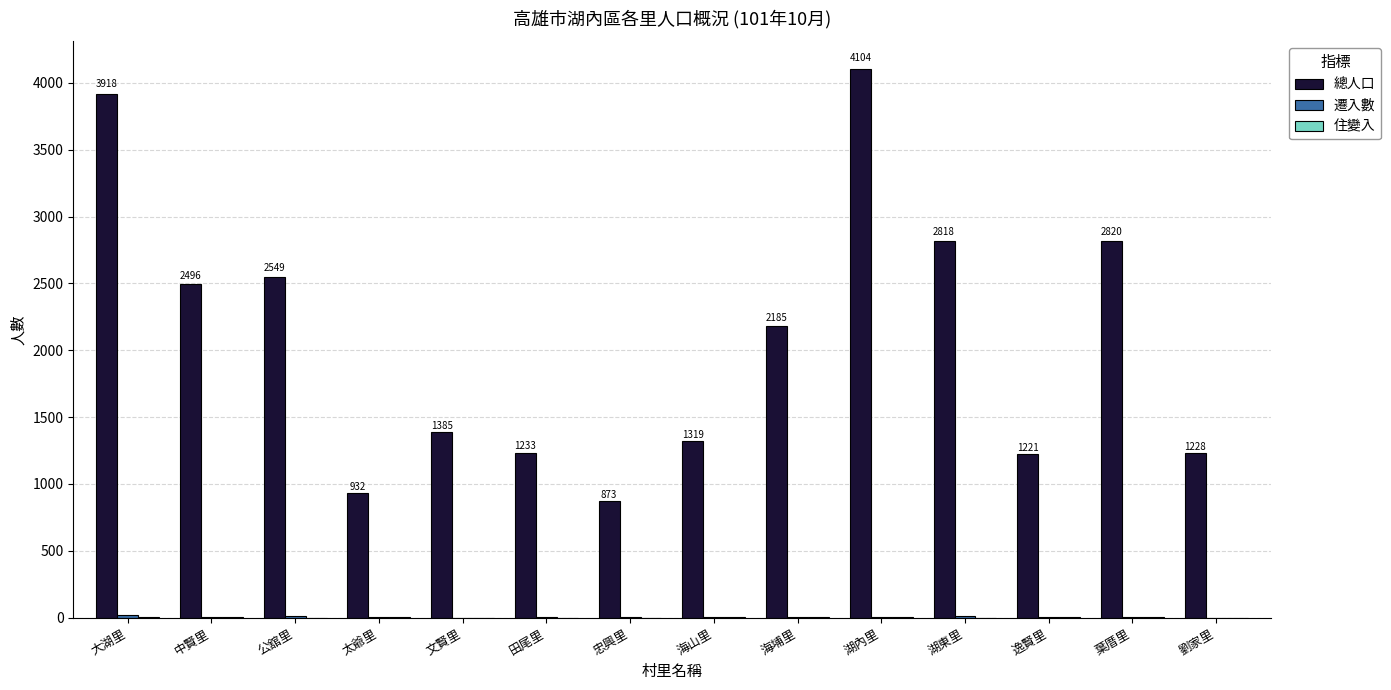

How many groups of bars are there?

14